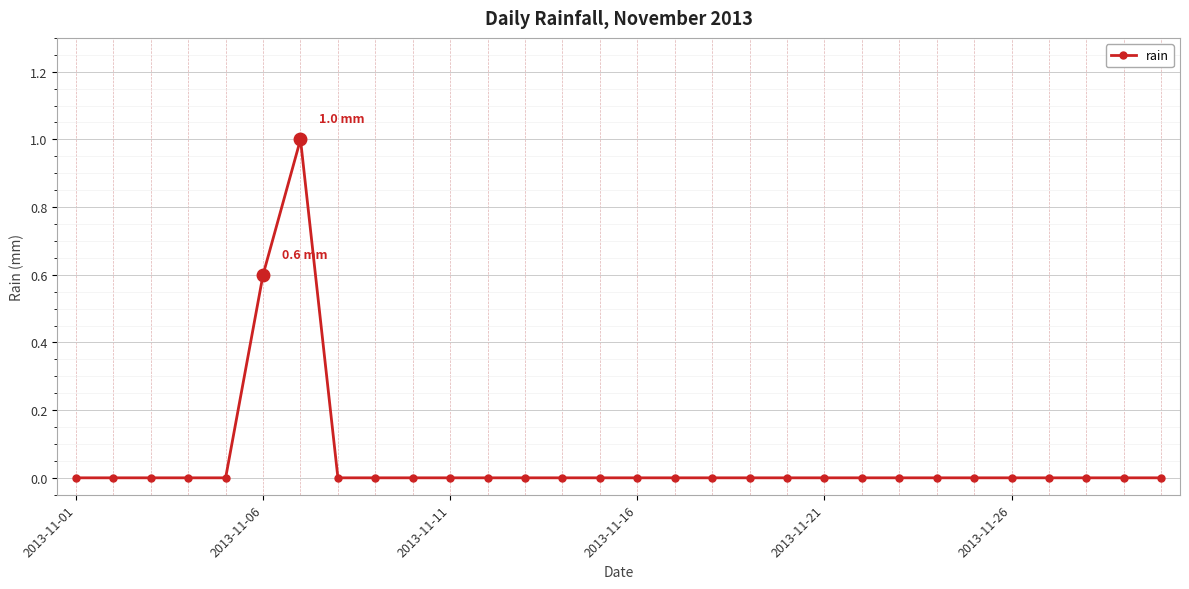

What is the maximum value shown in the chart?

1.0